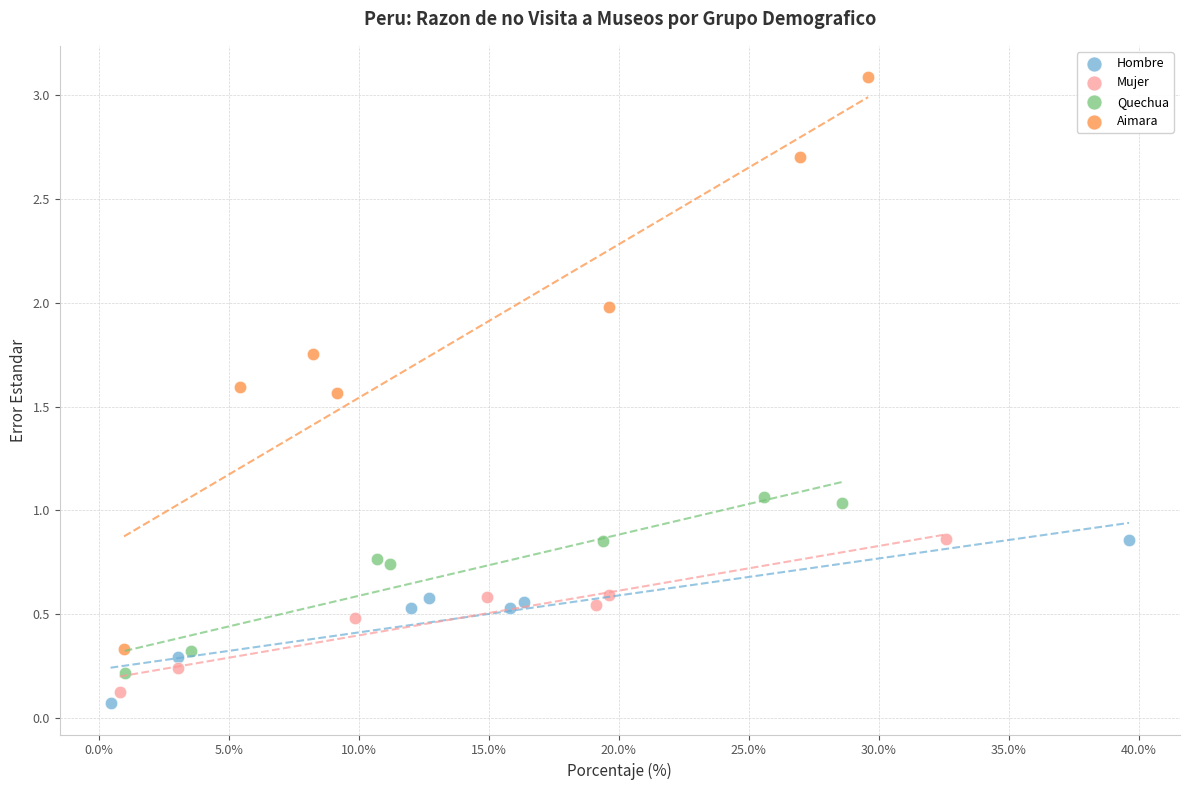

Which series has the largest Y range (max minus min)?

Aimara